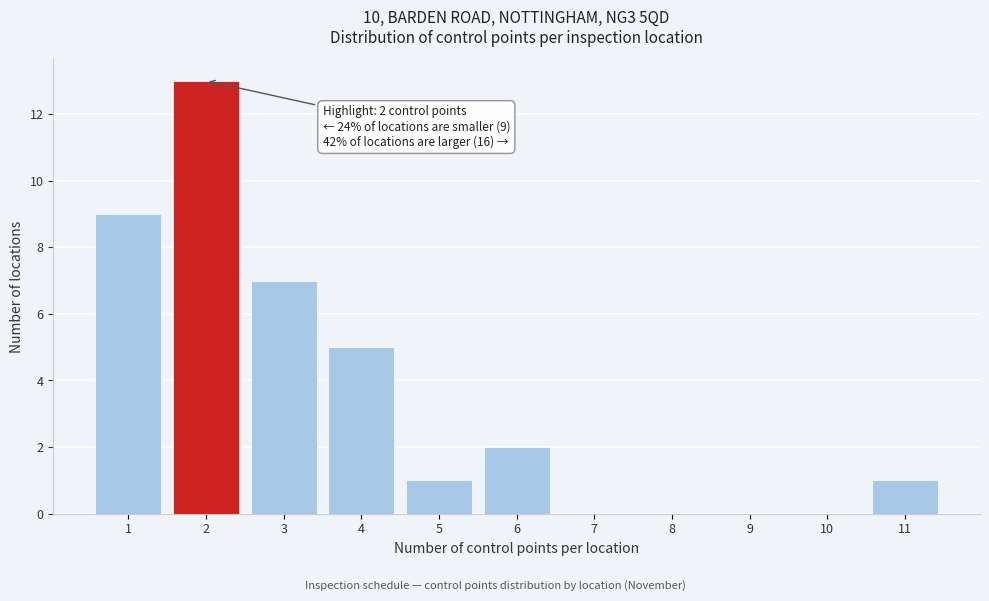

Which range on the x-axis has the tallest bar?

1.5 to 2.5